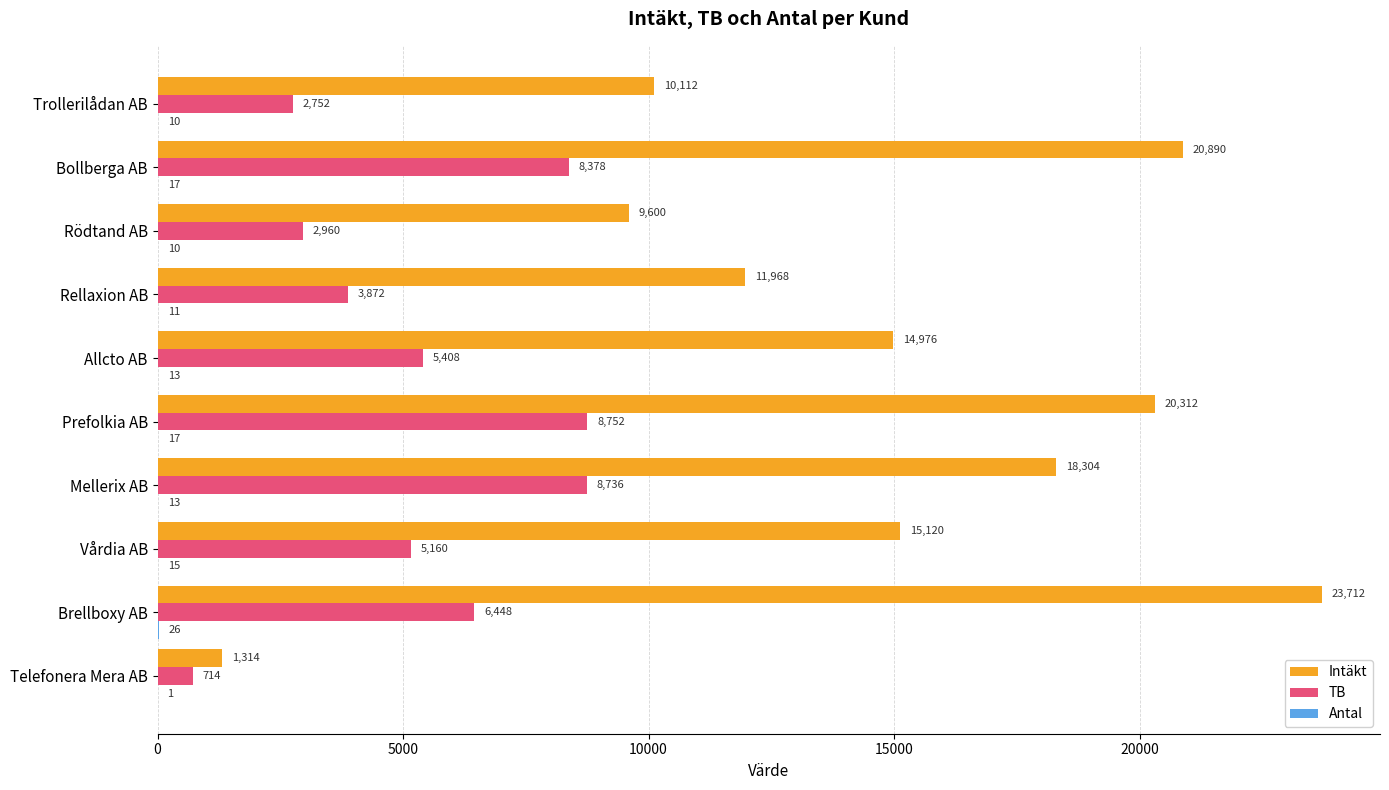

True or false: Intäkt has a value of 18304.0 at Mellerix AB.

True